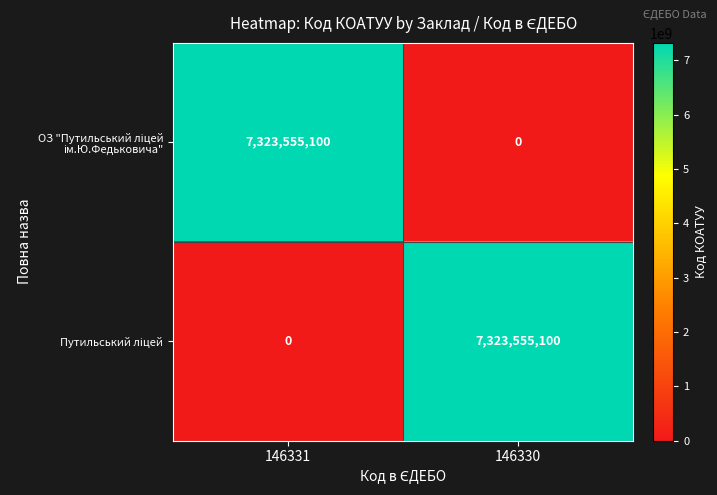

What is the difference between the highest and lowest values at 146331?

7323555100